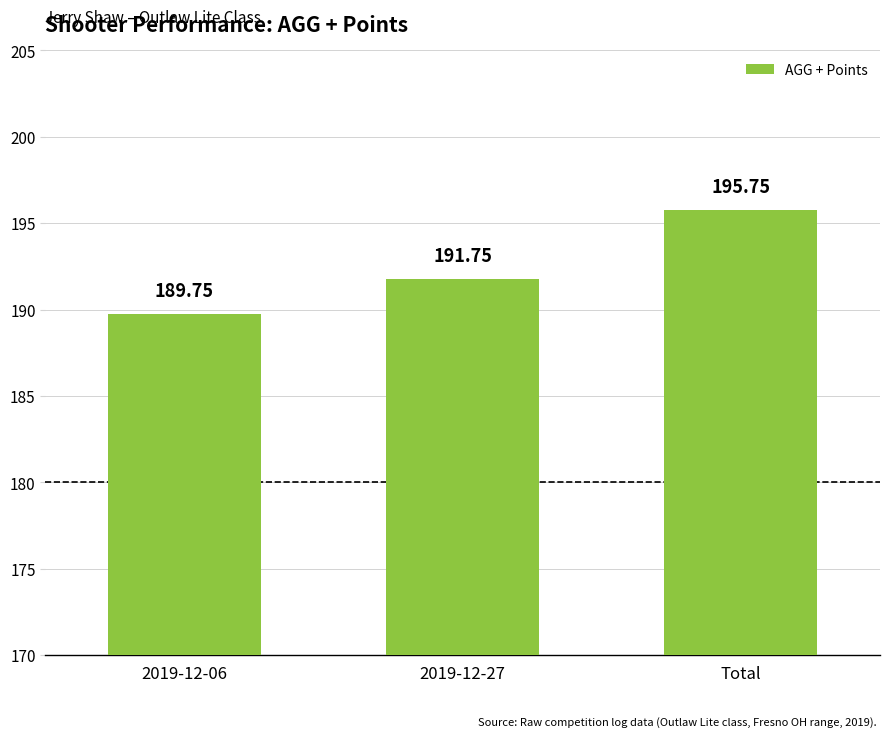

What is the difference between the maximum and minimum values?

6.0